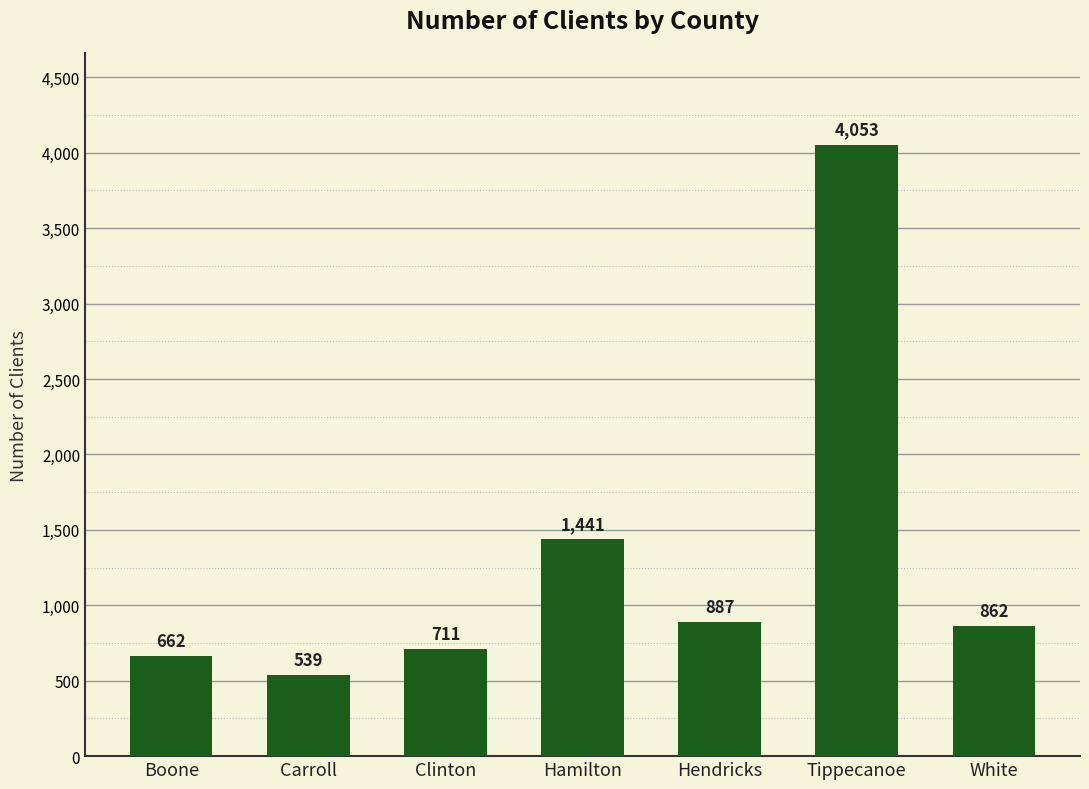

Between White and Tippecanoe, which is larger?

Tippecanoe